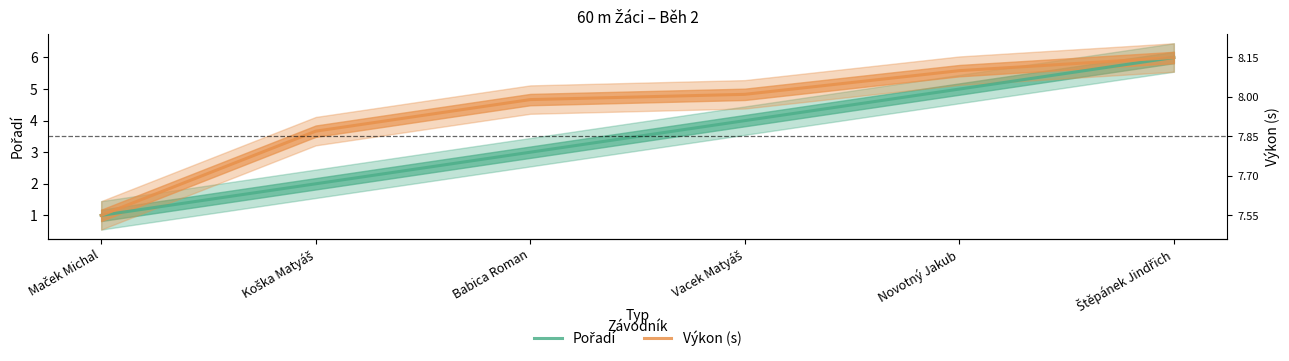

The value of Výkon (s) at Maček Michal is 0.7. True or false?

False